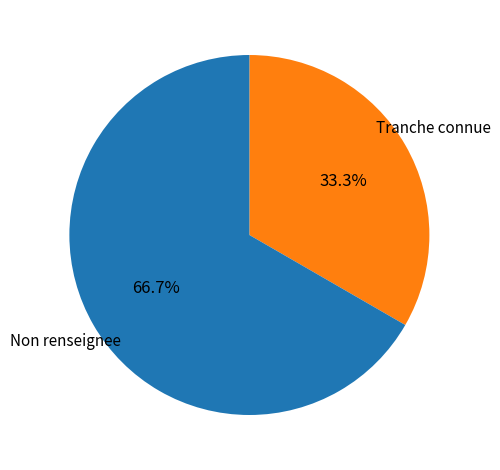

What is the ratio of the value at Tranche connue to the value at Non renseignee?

0.5